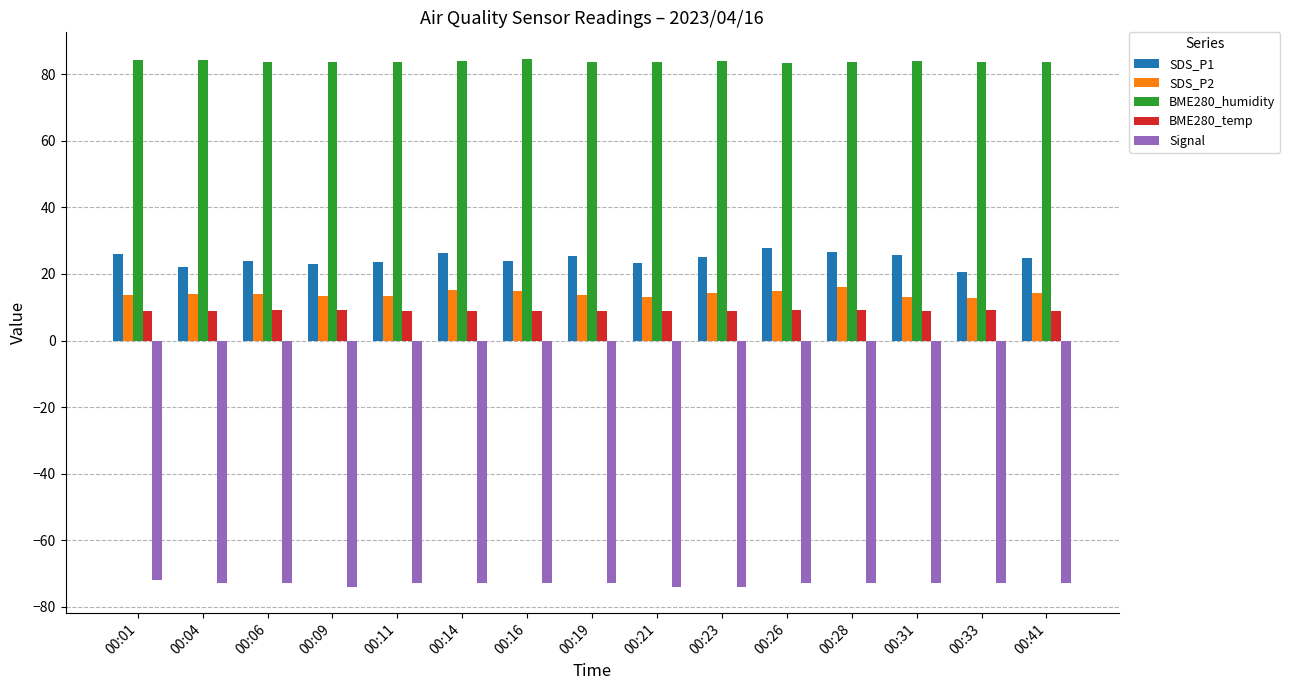

How many series are shown in this chart?

5